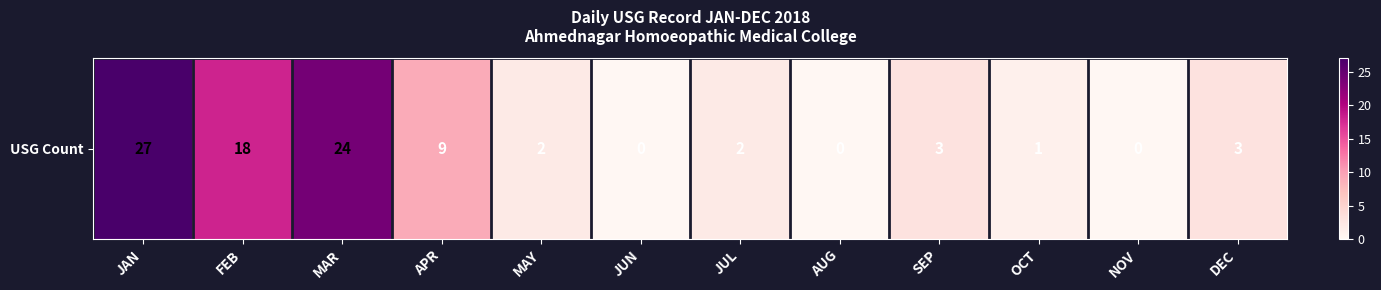

At which label does the data first exceed 3?

JAN